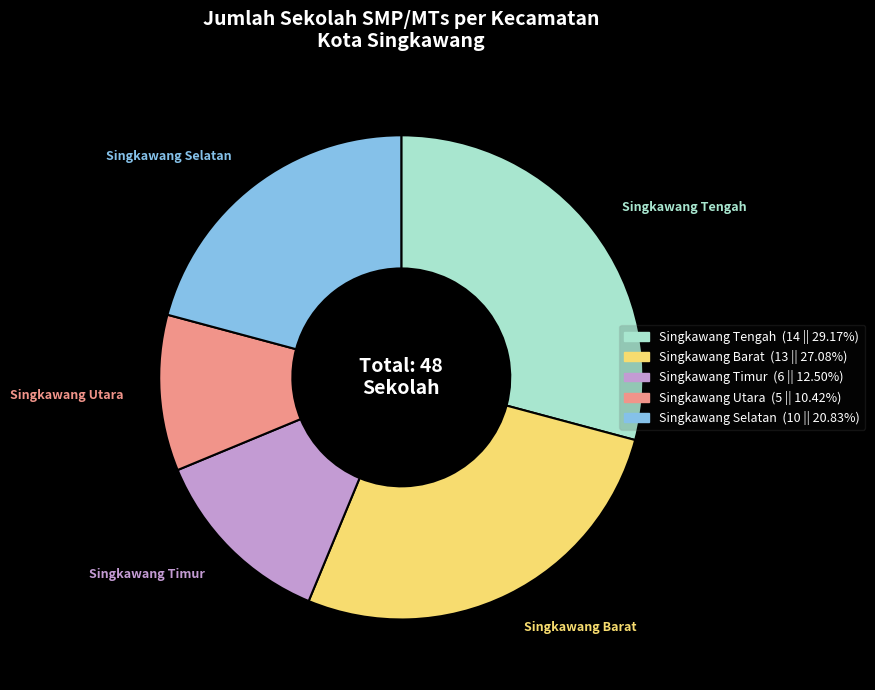

What is the smallest slice in the pie chart?

Singkawang Utara